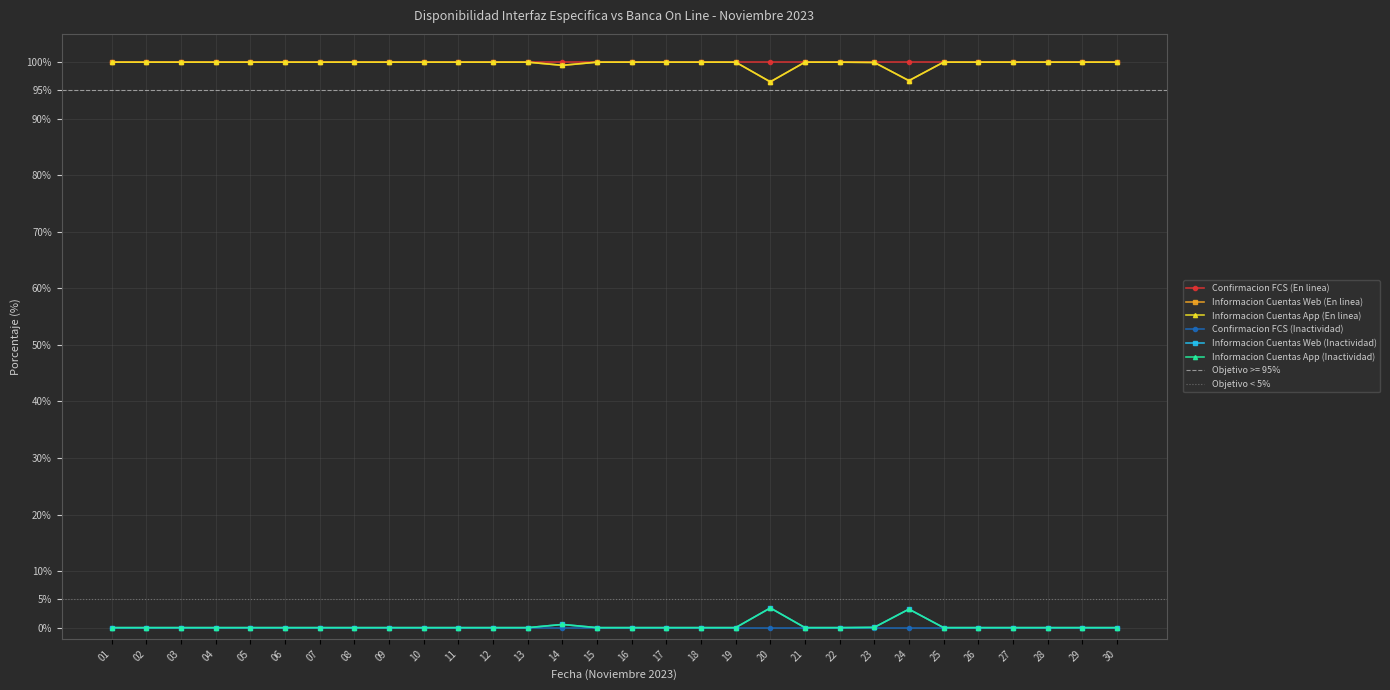

At which category does the chart reach its peak across all series?

01